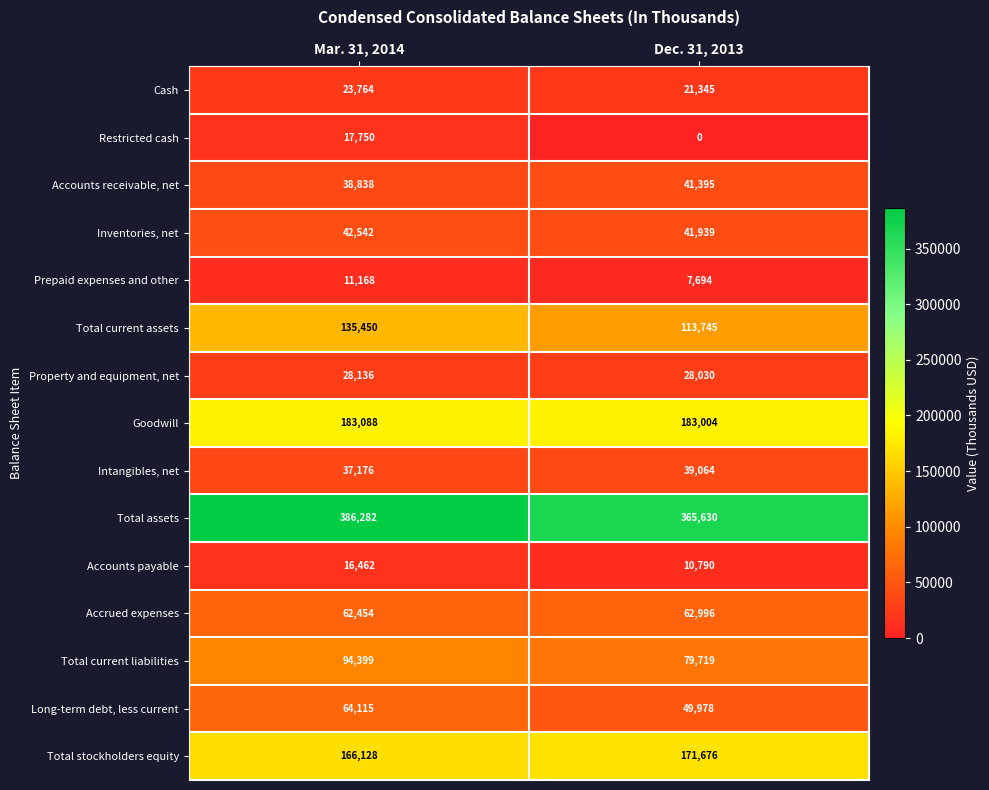

How many categories are shown in the chart?

2